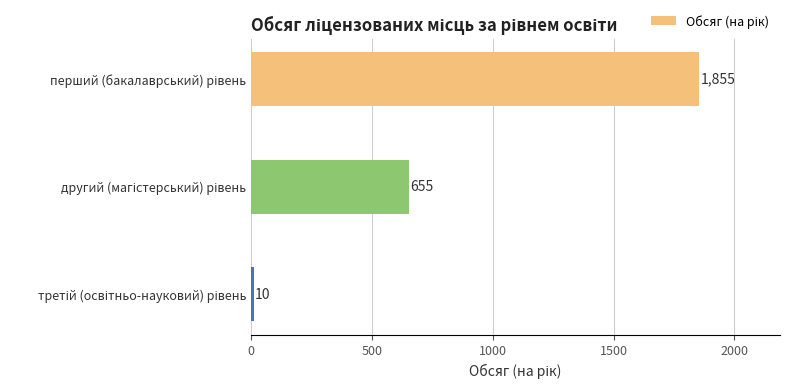

What is the greatest value displayed?

1855